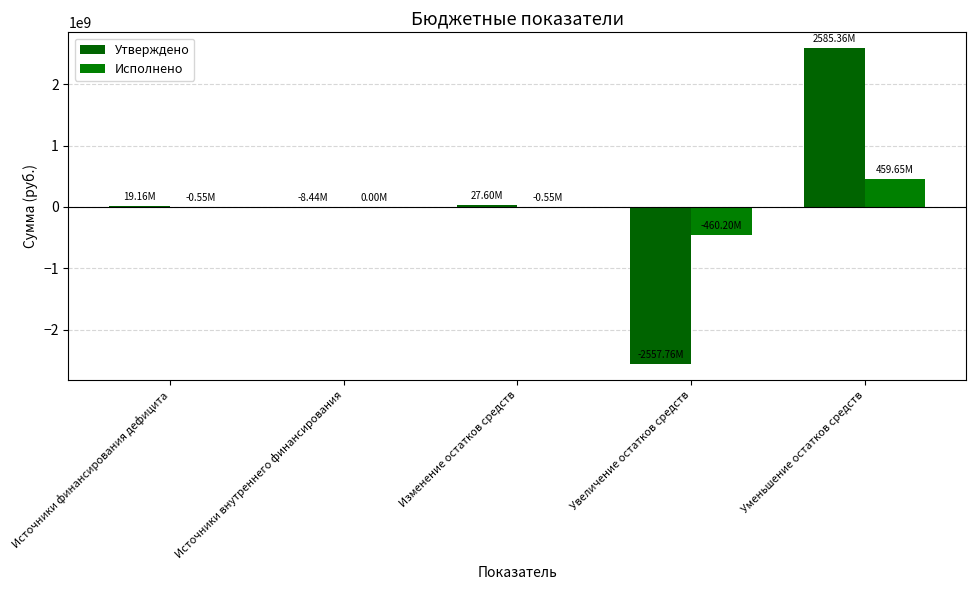

What is the sum of all Исполнено values?

-1660292.8